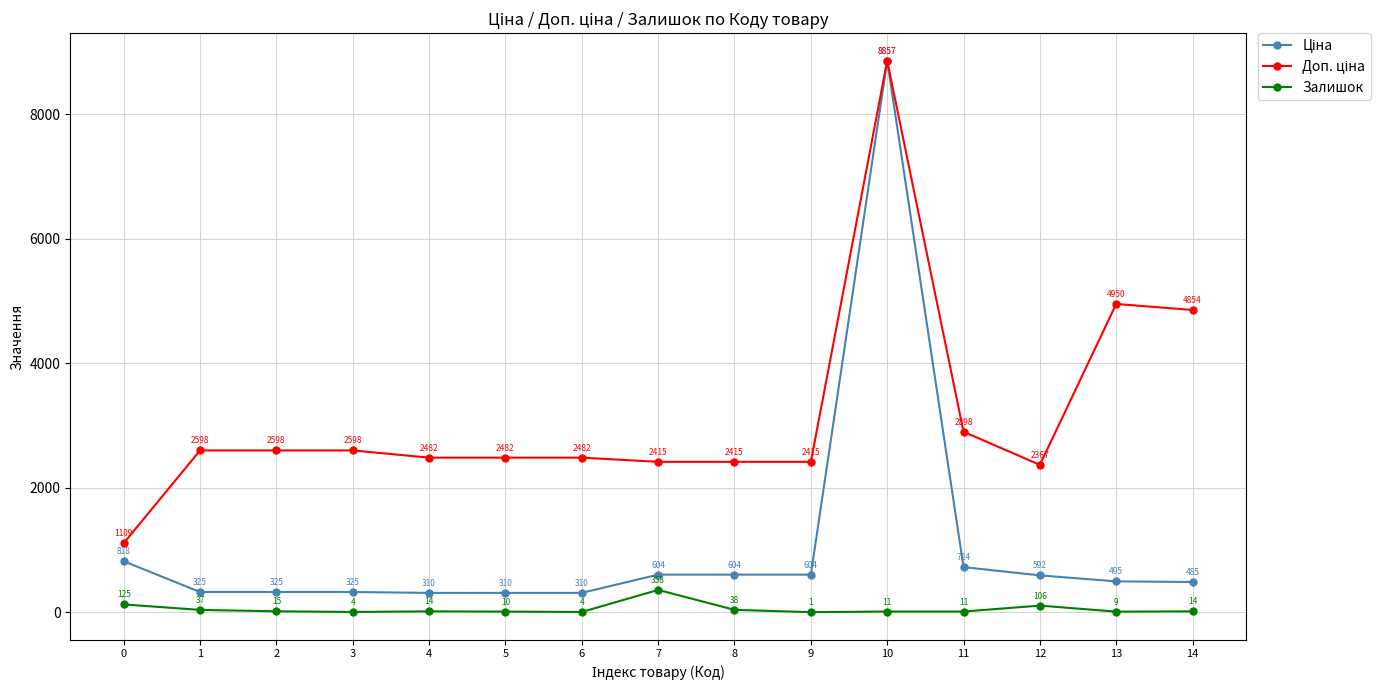

At how many categories does at least one series exceed 996?

15